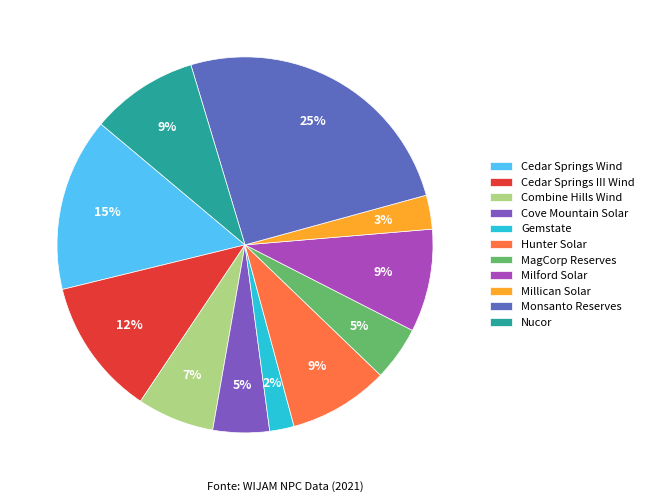

Does Nucor represent more than half of the total?

No